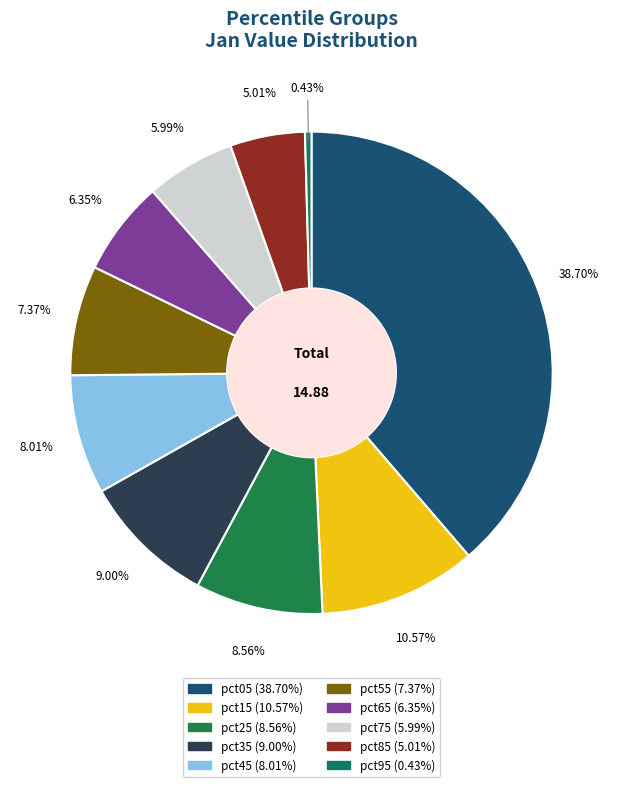

To the nearest percent, what is the difference between the pct15 and pct85 slice percentages?

6%